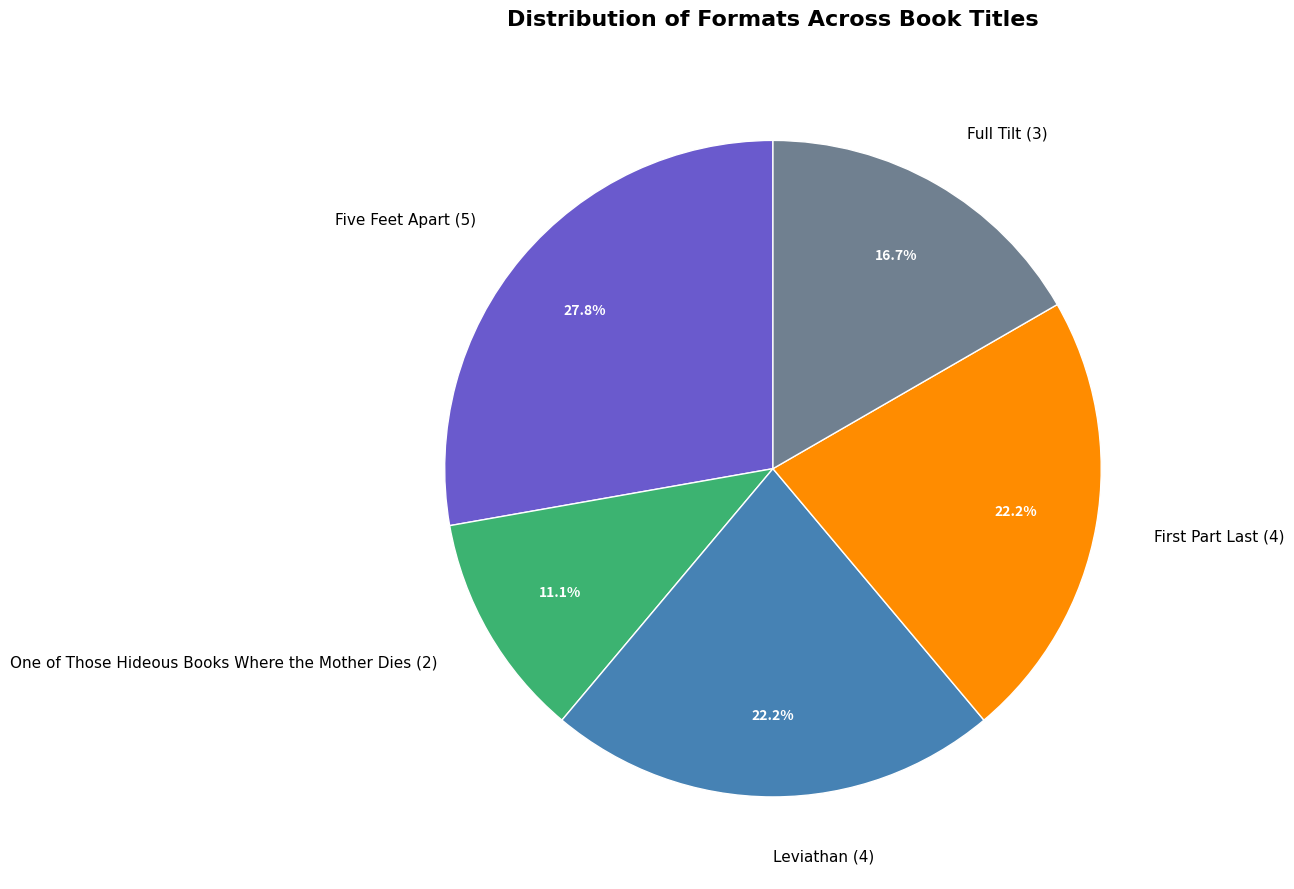

Approximately how many times larger is the value at Leviathan compared to One of Those Hideous Books Where the Mother Dies?

2.0